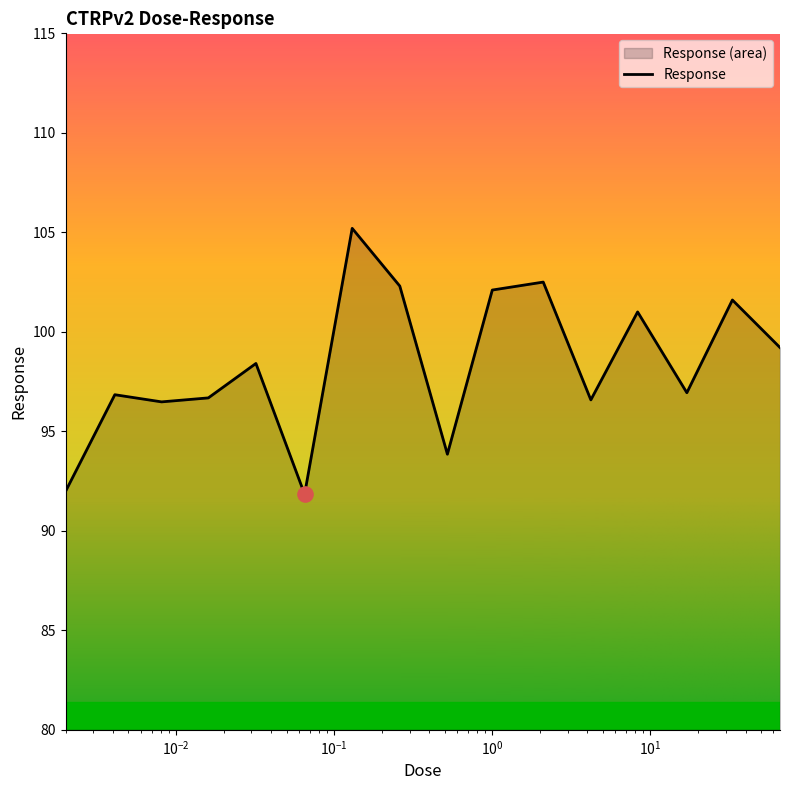

What is the difference between the maximum and minimum values?

13.4